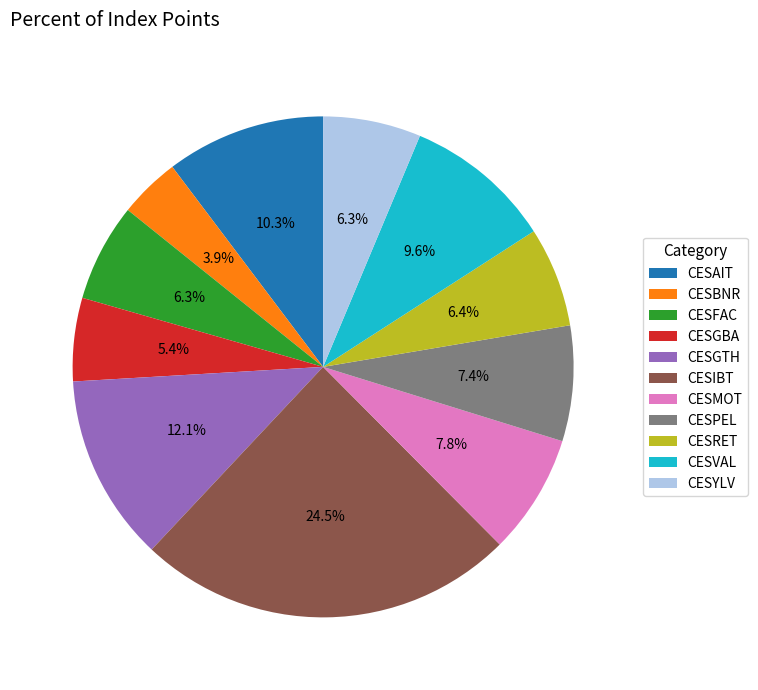

Which has a higher value, CESRET or CESMOT?

CESMOT